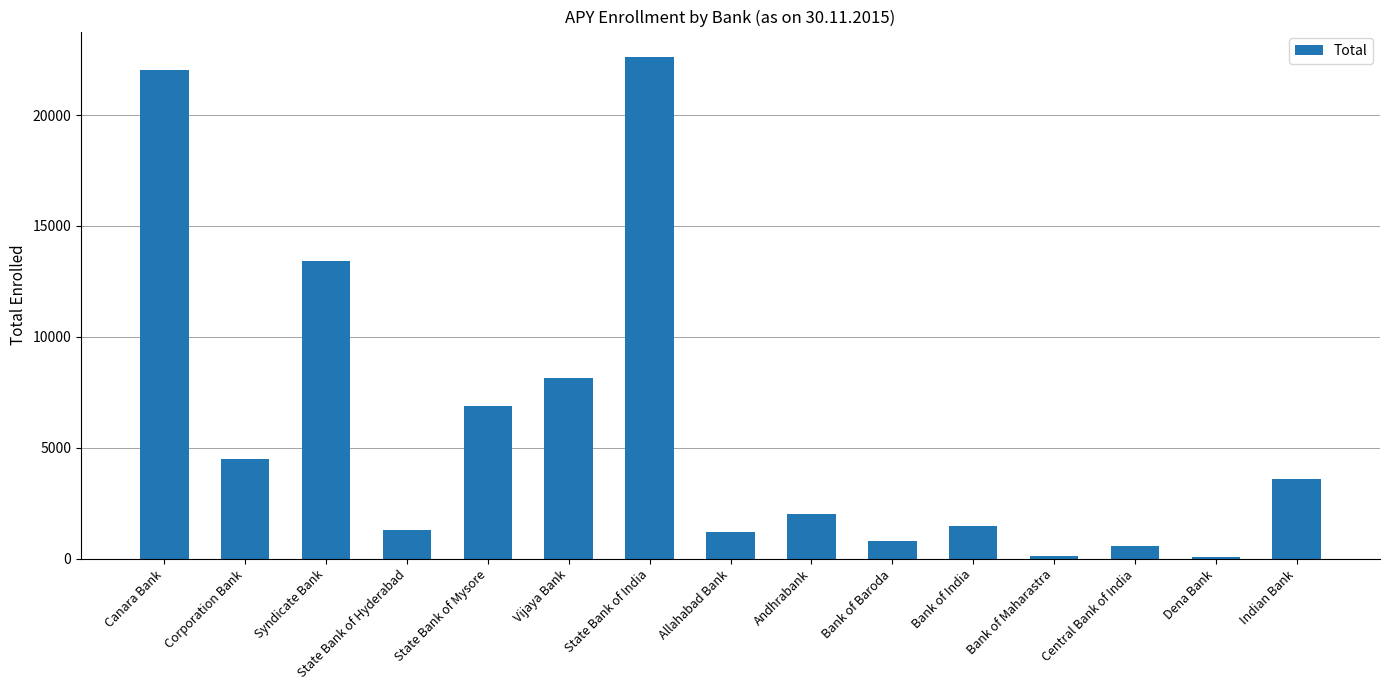

The chart shows a value of 19534 at Syndicate Bank. True or false?

False